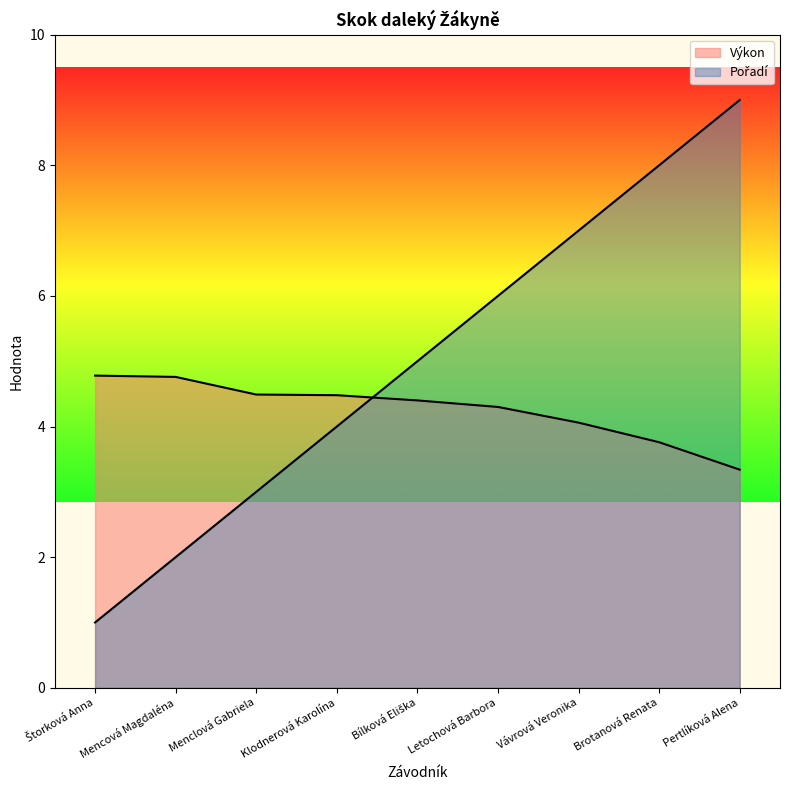

The Pořadí series shows 12.9 at Pertlíková Alena. True or false?

False